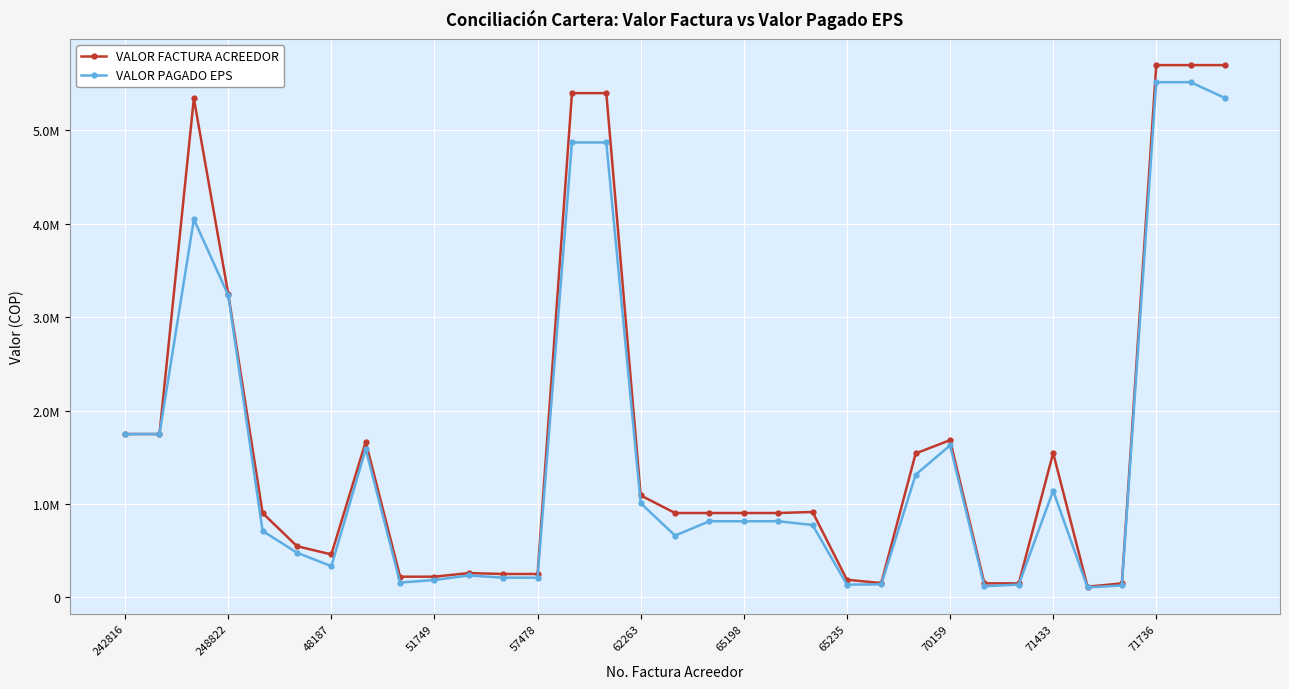

What are all the series names shown in the legend?

VALOR FACTURA ACREEDOR, VALOR PAGADO EPS